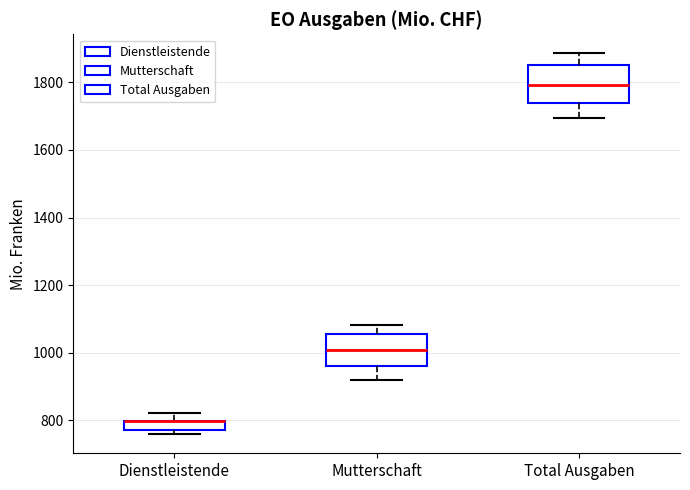

Where does the median line of the box for Mutterschaft sit on the y-axis? The values are not printed on the chart, so give them approximately, as read against the axis.

1000